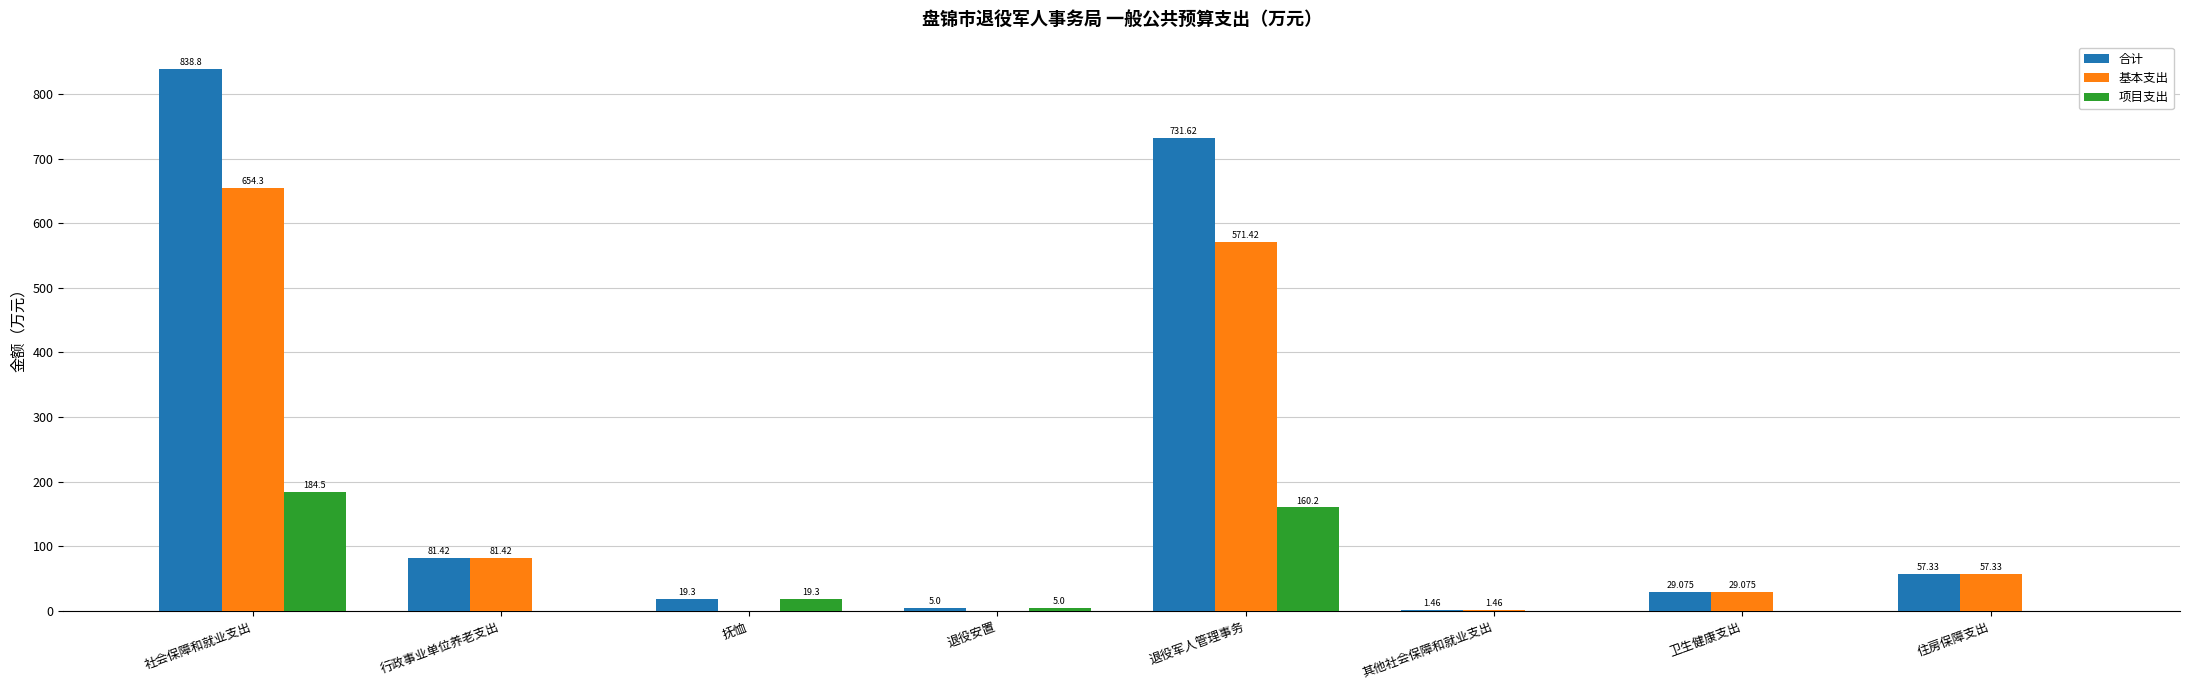

True or false: 基本支出 has a value of 0.0 at 抚恤.

True